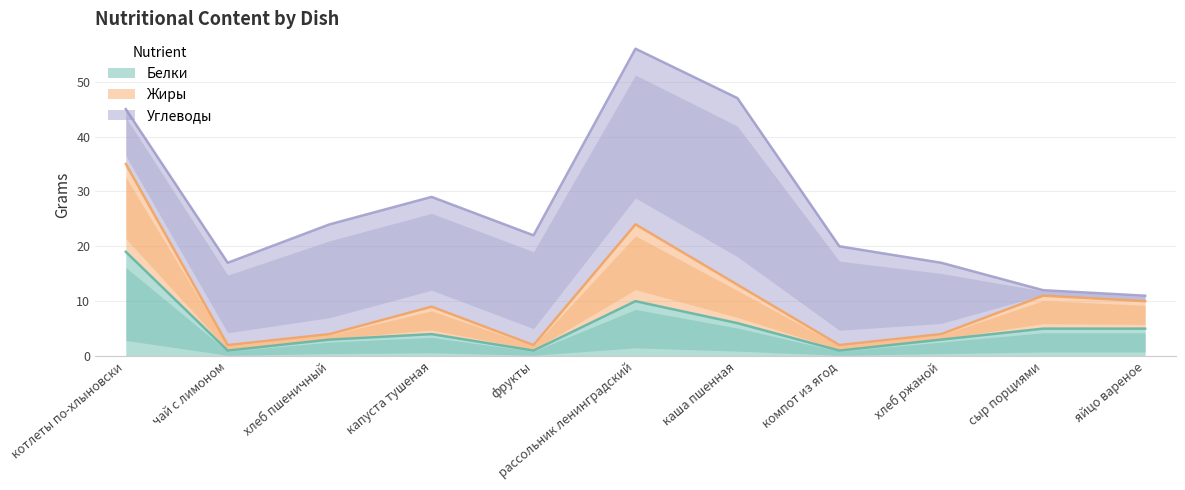

True or false: Белки and Жиры cross at least once.

False